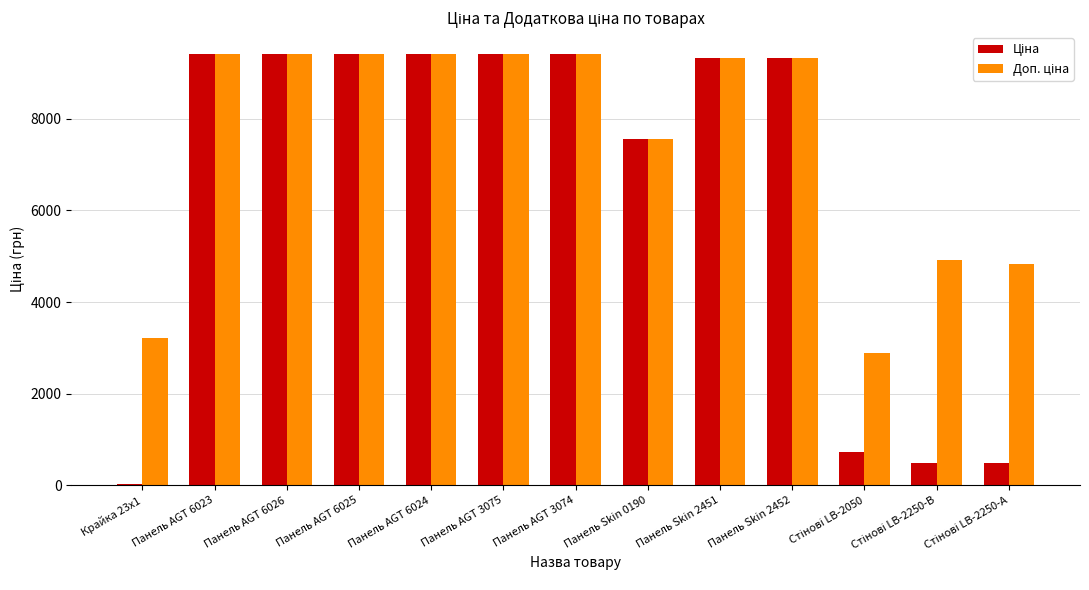

Which category has the lowest value across all series?

Крайка 23x1